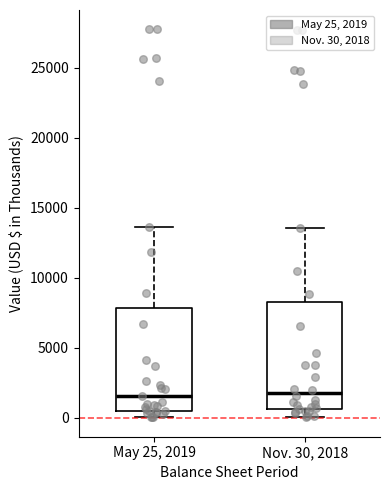

Reading left to right, read every box against the y-axis: the position of its median line, the range the box covers, and the ends of its whiskers. The values are not printed on the chart, so give them approximately, as read against the axis.

May 25, 2019: median 1500, box 500 to 8000, whiskers 0 to 13500
Nov. 30, 2018: median 2000, box 500 to 8500, whiskers 0 to 13500